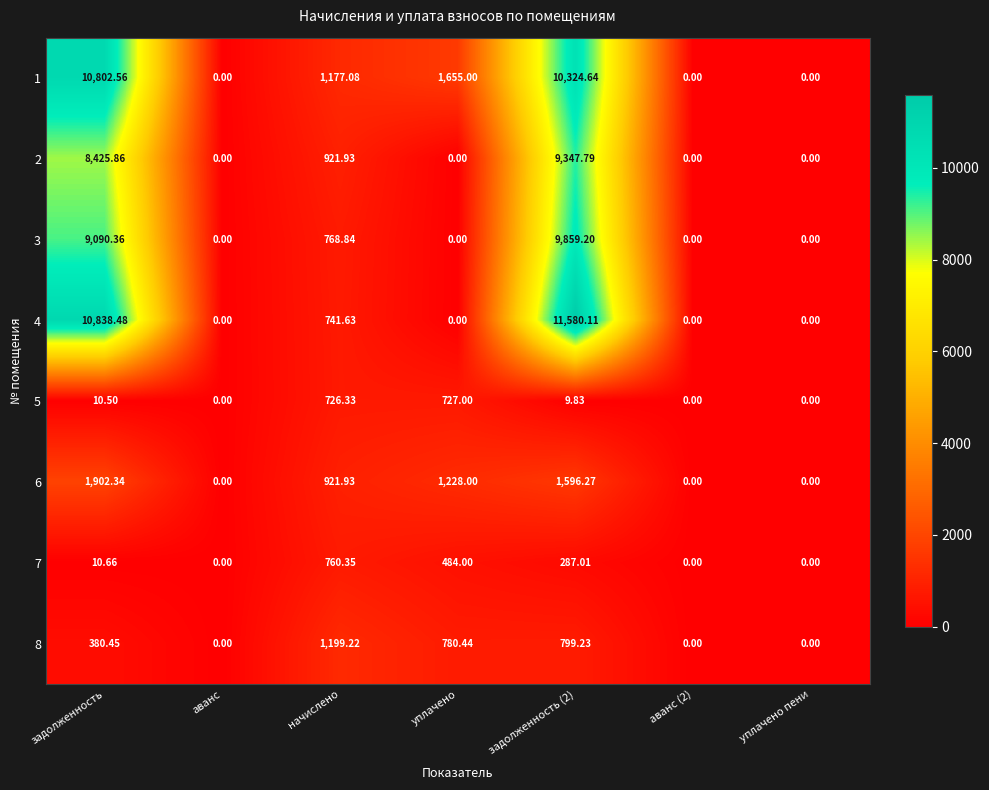

Which series has the widest spread of values?

4